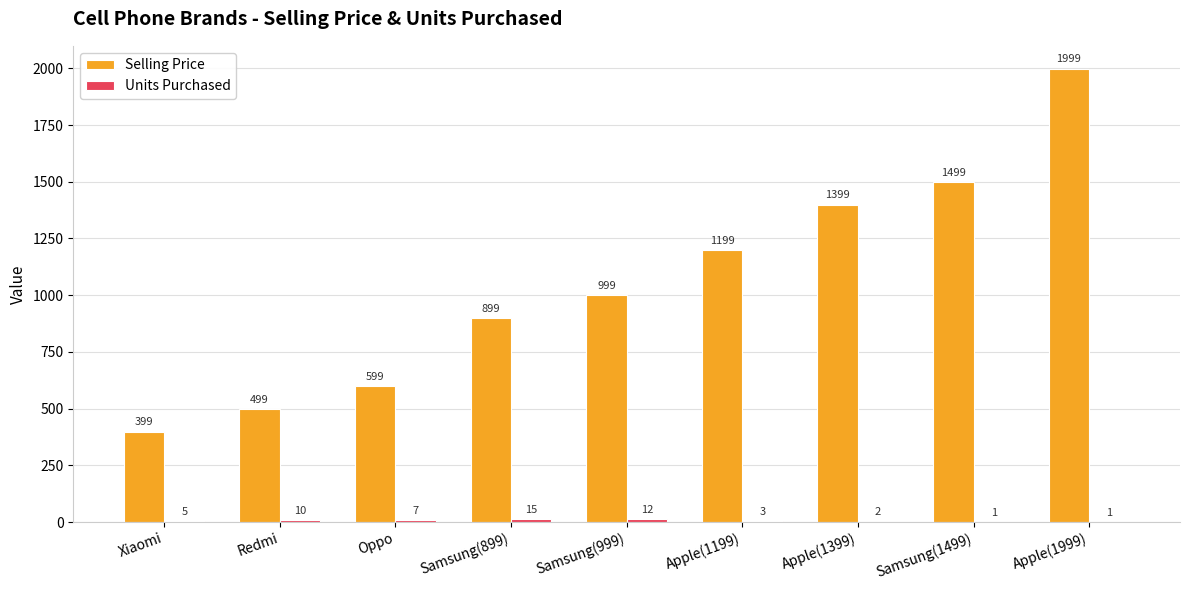

What is the sum of the Selling Price values at Xiaomi and Samsung(999)?

1398